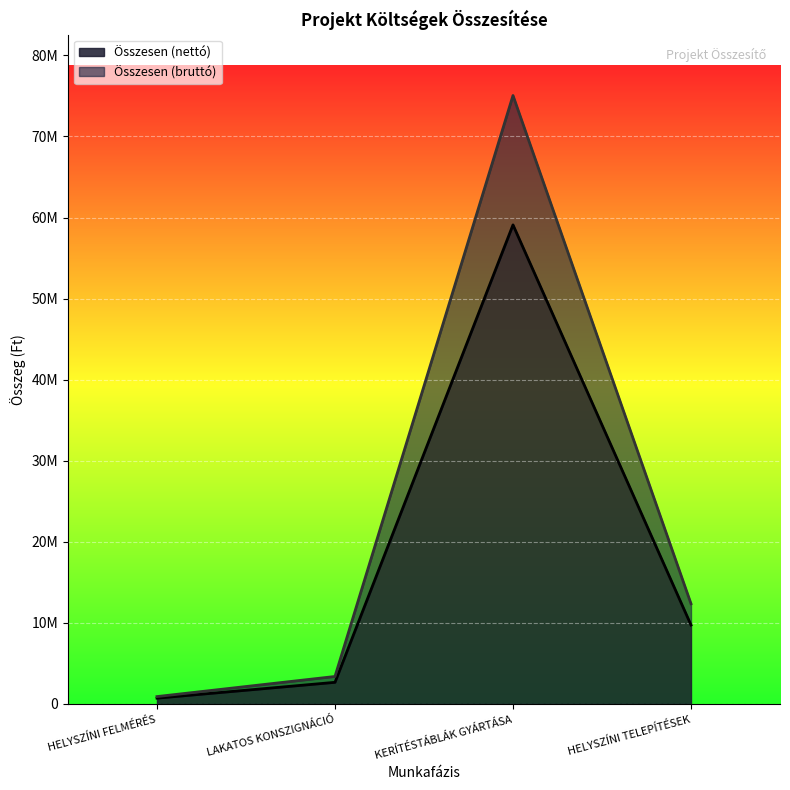

True or false: Összesen (nettó) and Összesen (bruttó) intersect in this chart.

False